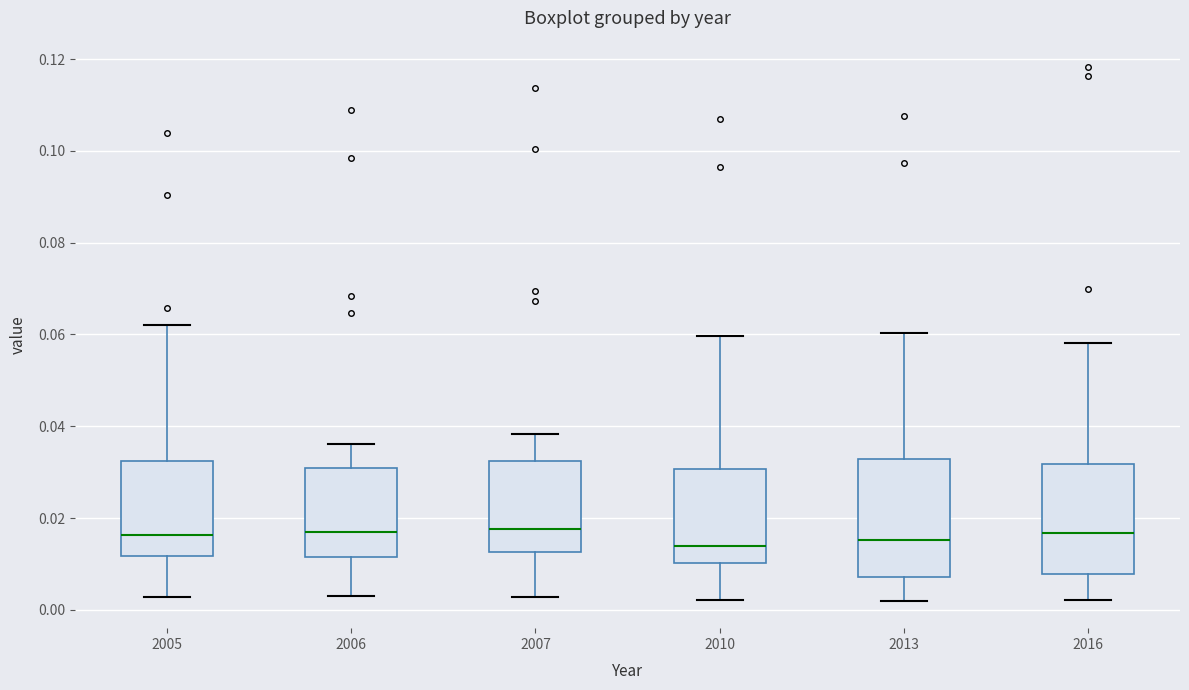

Reading left to right, transcribe this box plot: for each box, give where its median line is, the range the box spans, and where its two whiskers end, as read against the y-axis. The values are not printed on the chart, so give them approximately, as read against the axis.

2005: median 0.016, box 0.012 to 0.032, whiskers 0.002 to 0.062
2006: median 0.018, box 0.012 to 0.030, whiskers 0.002 to 0.036
2007: median 0.018, box 0.012 to 0.032, whiskers 0.002 to 0.038
2010: median 0.014, box 0.010 to 0.030, whiskers 0.002 to 0.060
2013: median 0.016, box 0.008 to 0.032, whiskers 0.002 to 0.060
2016: median 0.016, box 0.008 to 0.032, whiskers 0.002 to 0.058